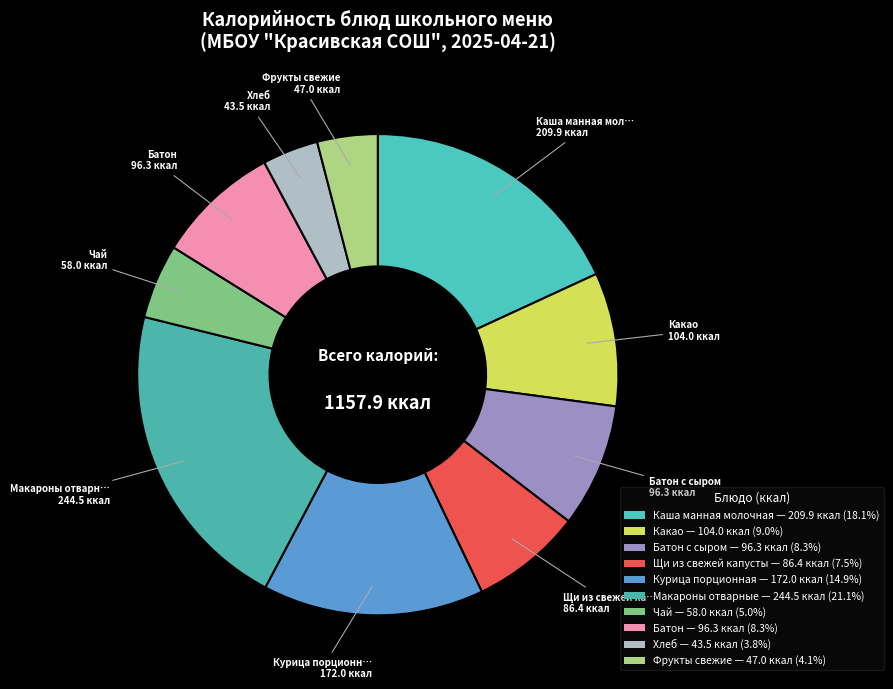

How many segments does this pie chart have?

10